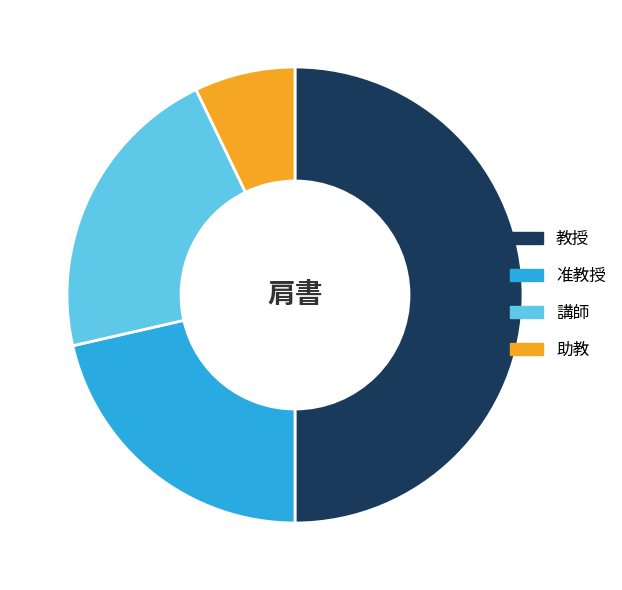

Do 助教 and 教授 together represent more than half of the pie?

Yes